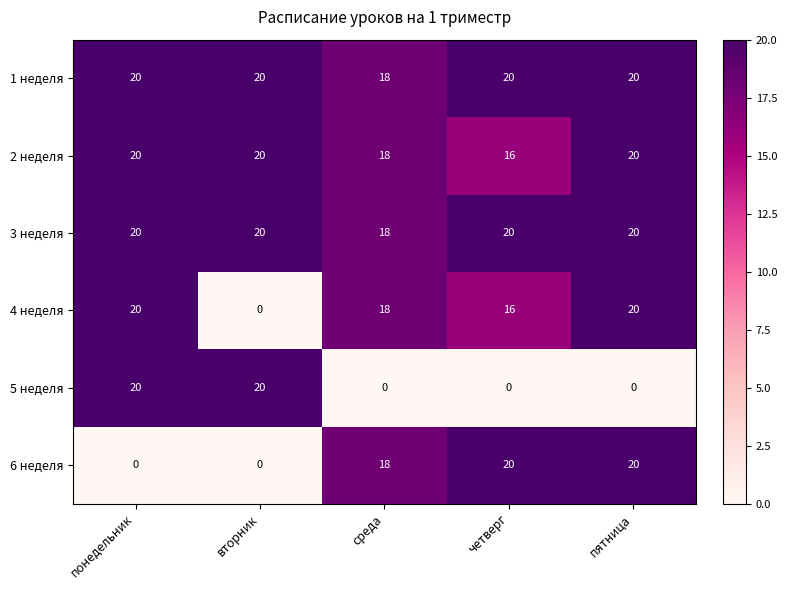

What is the maximum value shown in the chart?

20